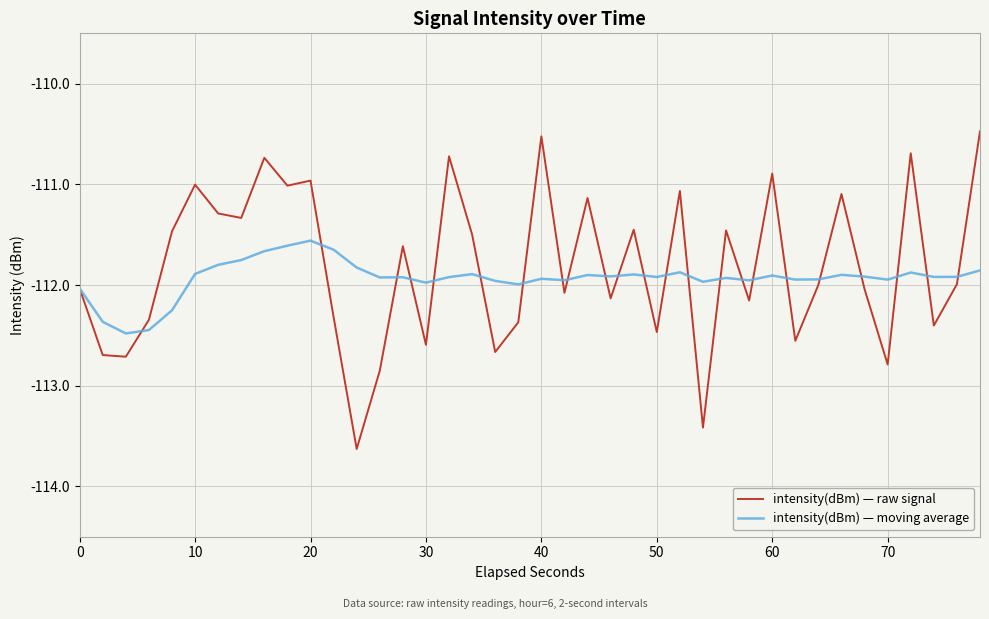

Rank the series by their maximum value, from highest to lowest.

intensity(dBm) — raw signal, intensity(dBm) — moving average